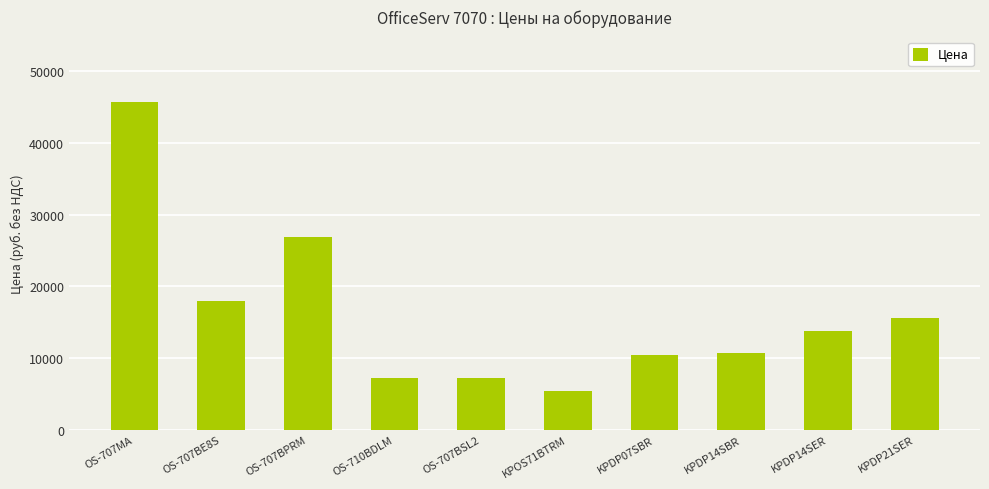

Does the chart contain any negative values?

No